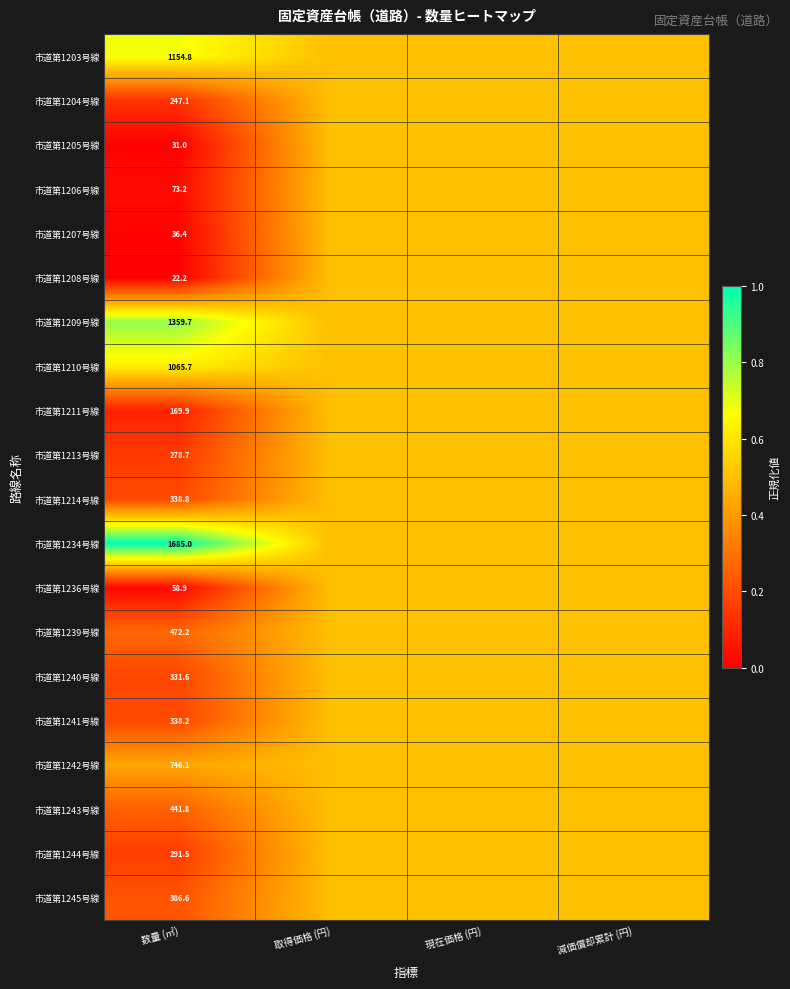

Is it true that 市道第1234号線 equals 1685.0 at 数量 (㎡)?

True